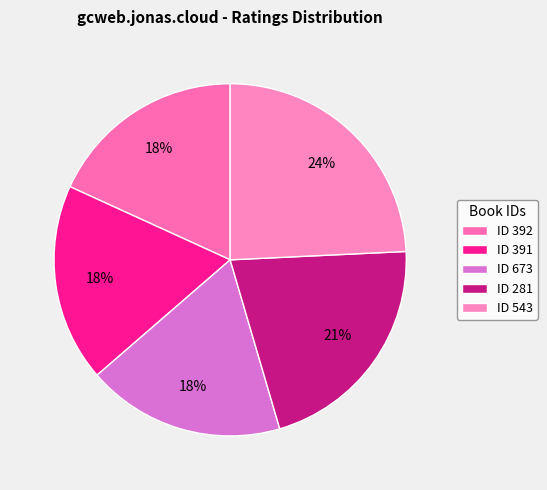

How many segments does this pie chart have?

5